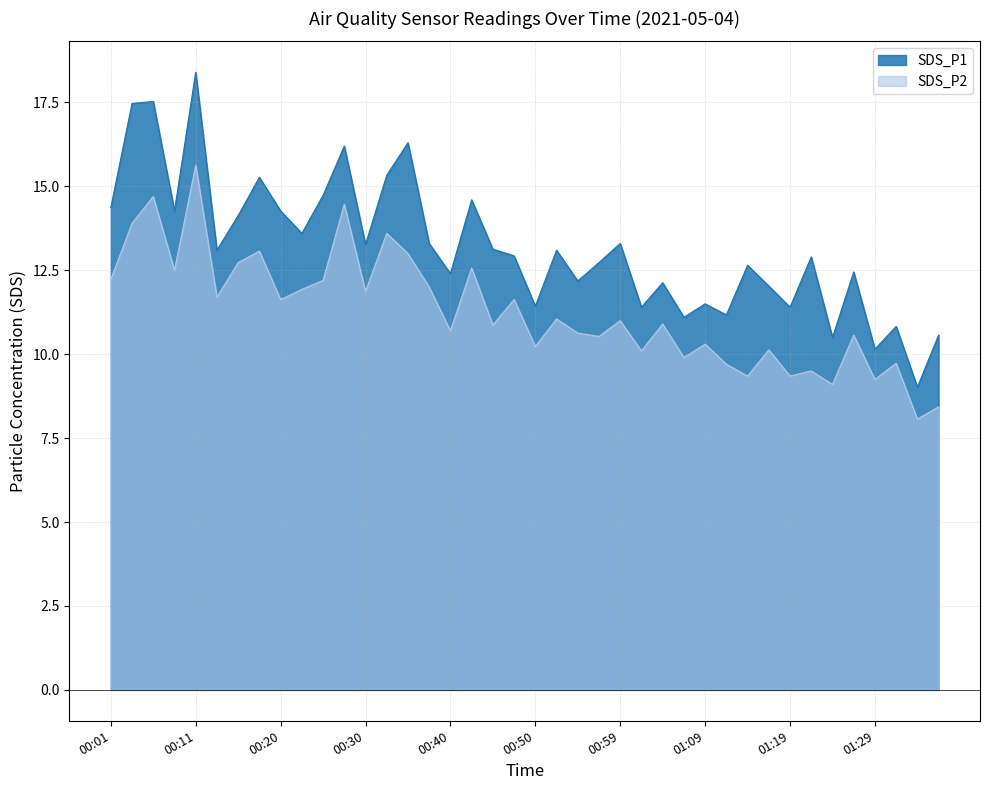

What is the spread (max minus min) of values at 00:23?

1.7